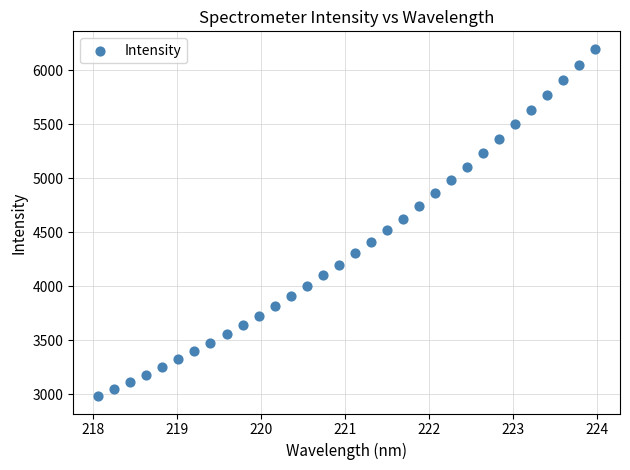

What is the range of Y values (max minus min)?

3214.9